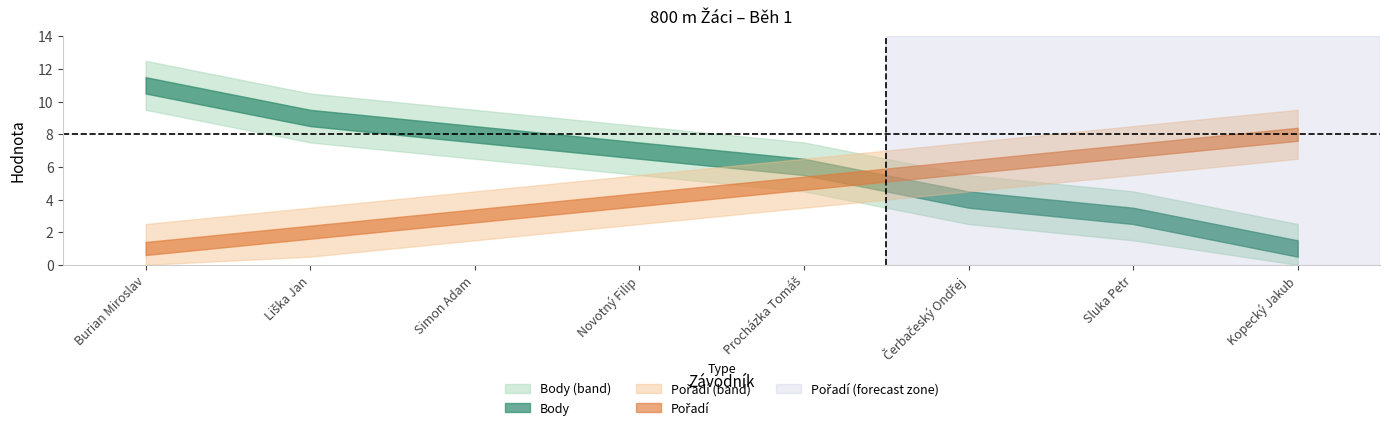

What is the sum of all Body values?

49